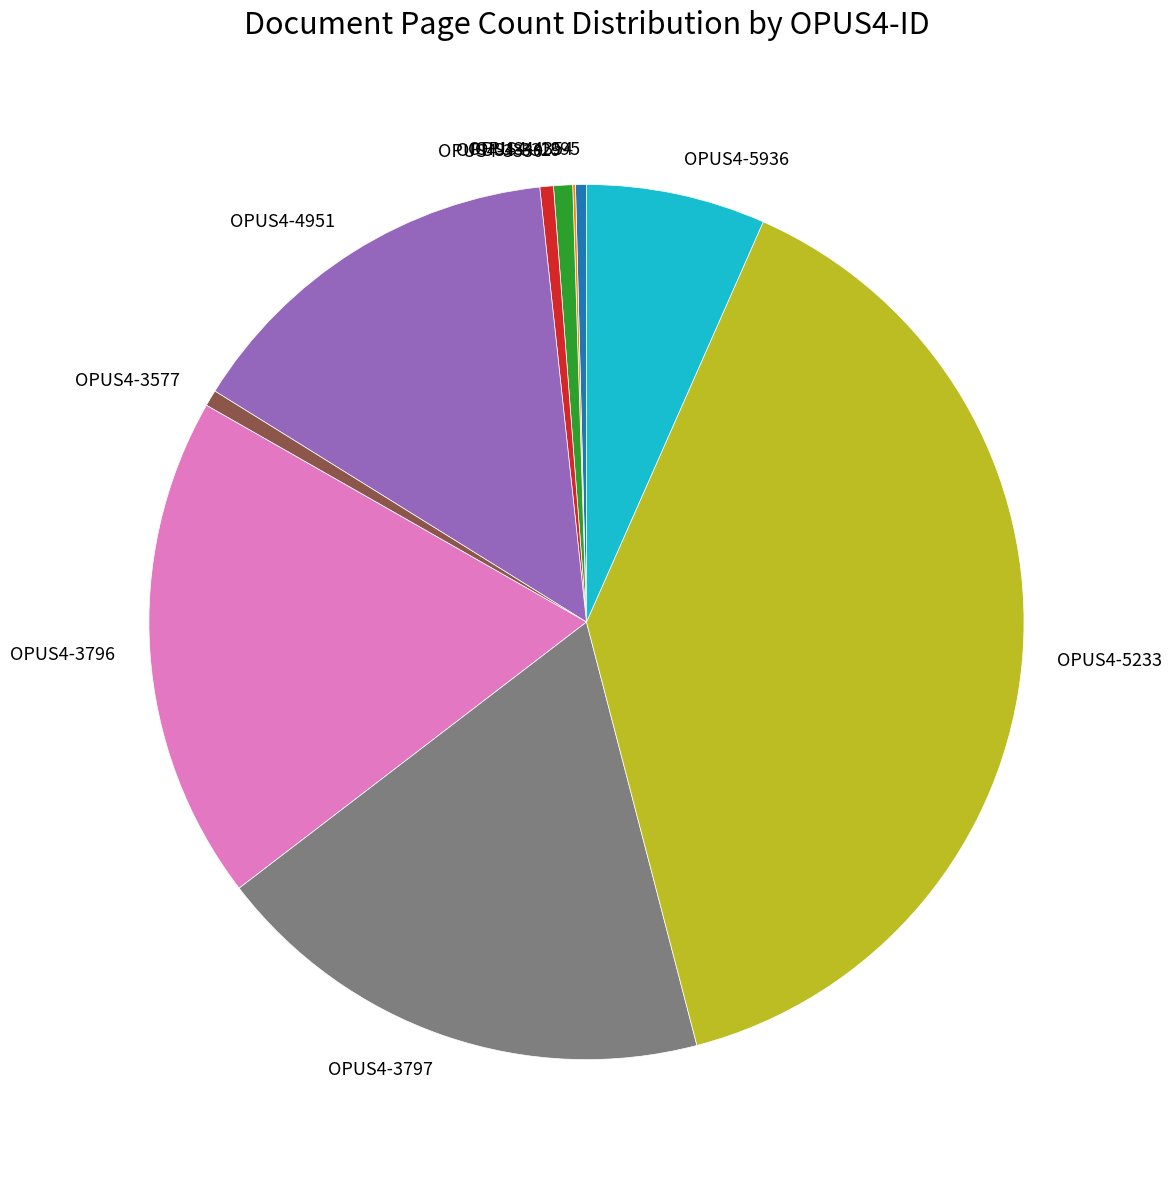

The OPUS4-3330 slice represents 9% of the pie. True or false?

False